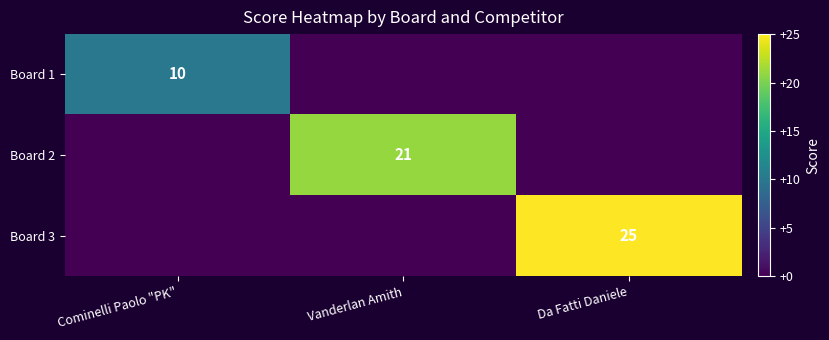

The Board 1 series shows 5 at Cominelli Paolo "PK". True or false?

False